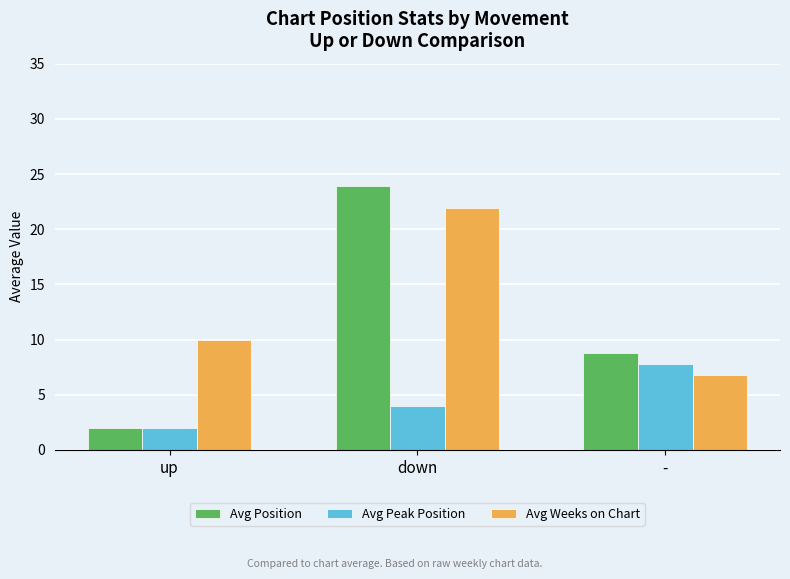

Which series has the largest total across all categories?

Avg Weeks on Chart